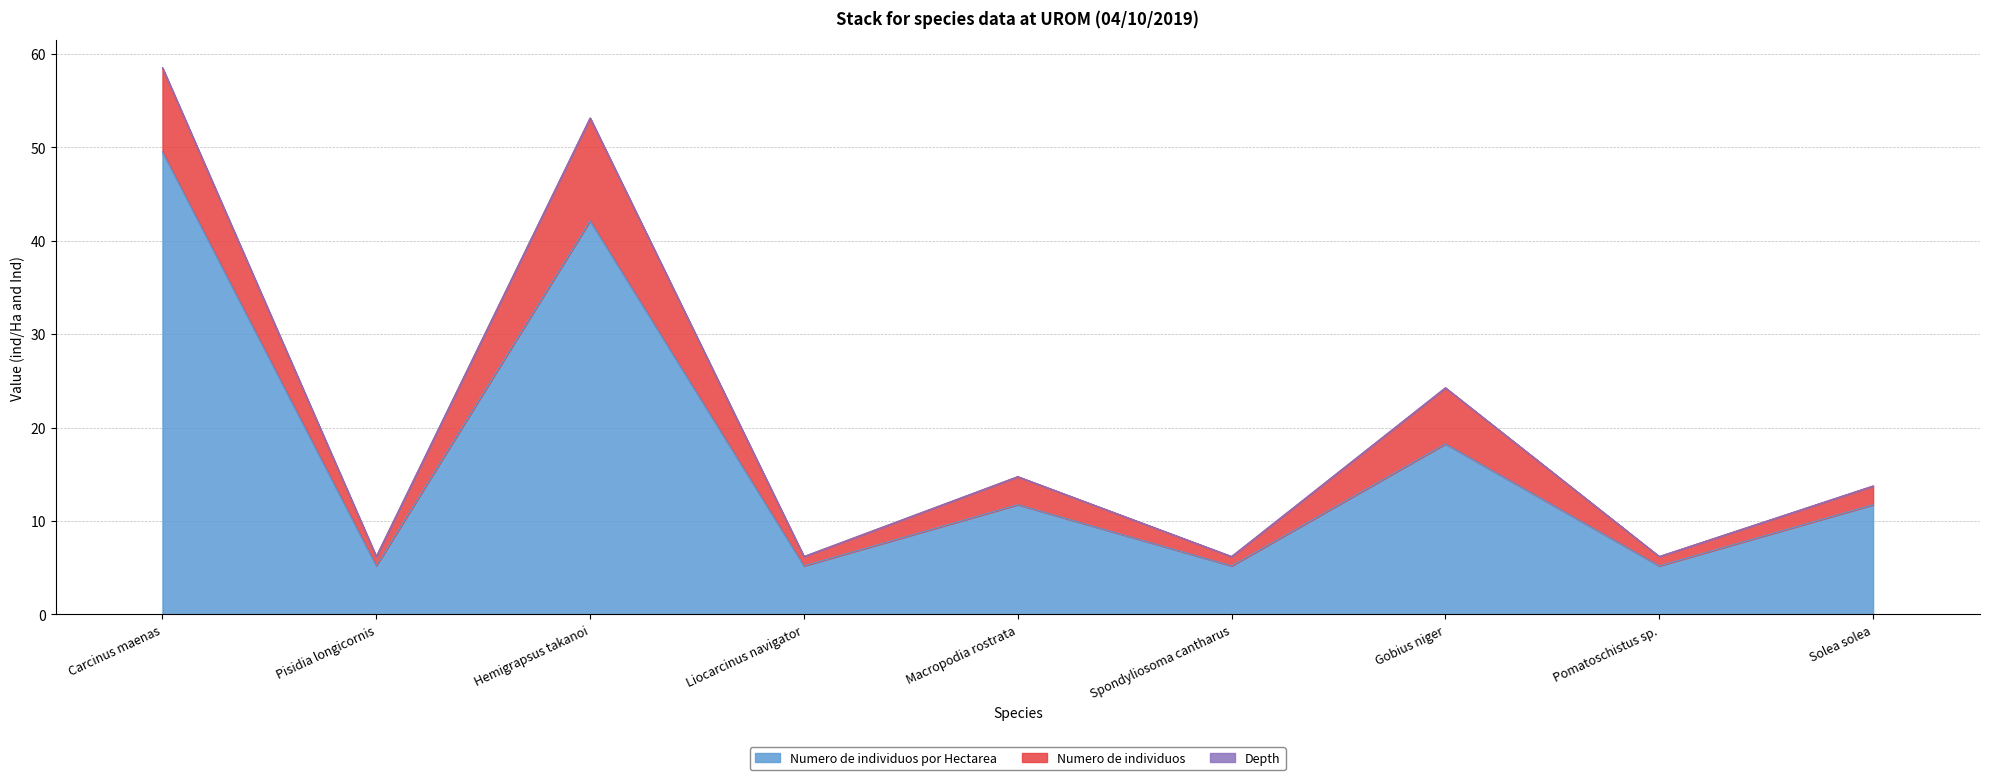

Between Macropodia rostrata and Pomatoschistus sp., which series saw the biggest shift?

Numero de individuos por Hectarea